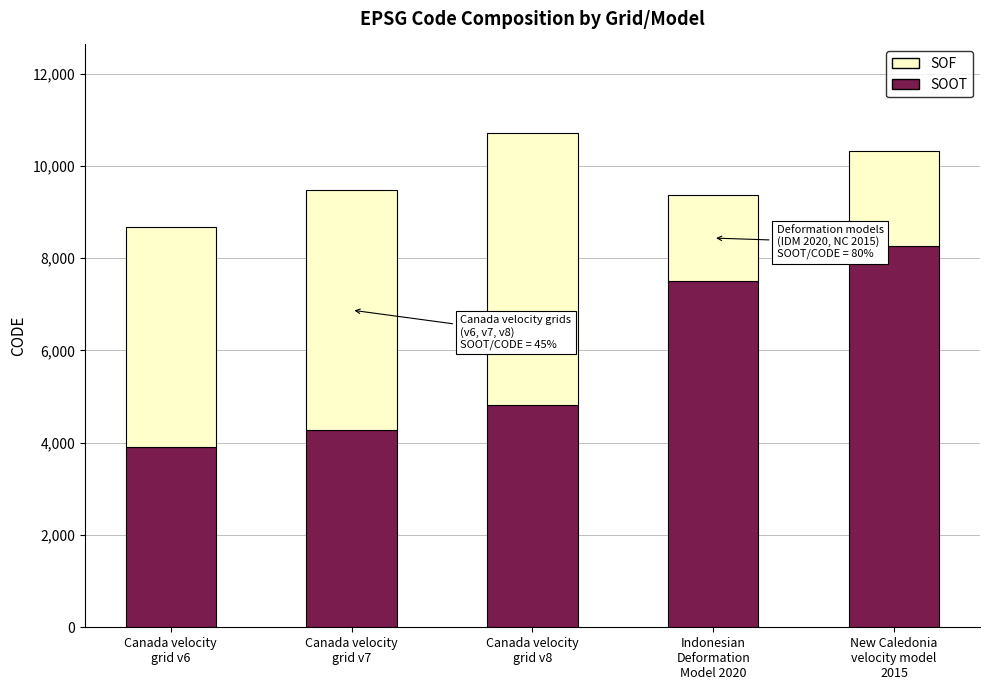

What is the maximum value for SOOT?

8258.4